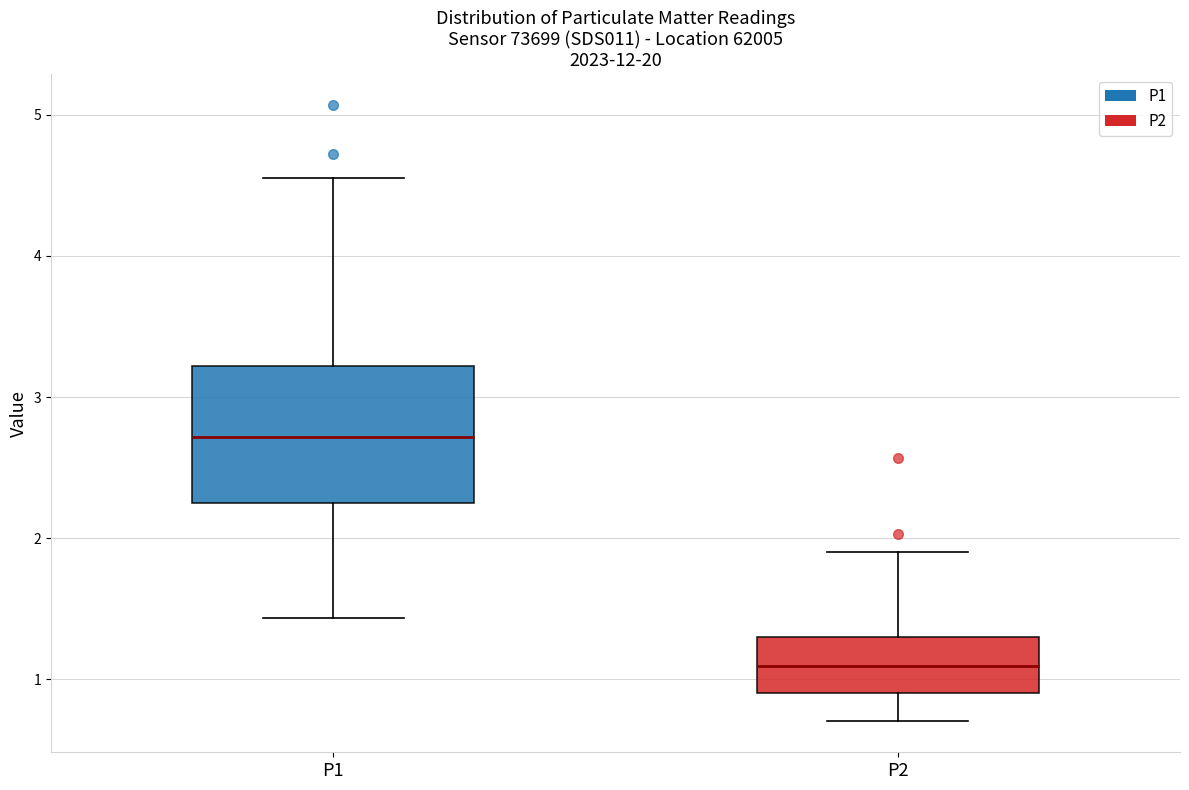

Reading left to right, read every box against the y-axis: the position of its median line, the range the box covers, and the ends of its whiskers. The values are not printed on the chart, so give them approximately, as read against the axis.

P1: median 2.7, box 2.3 to 3.2, whiskers 1.4 to 4.6
P2: median 1.1, box 0.9 to 1.3, whiskers 0.7 to 1.9